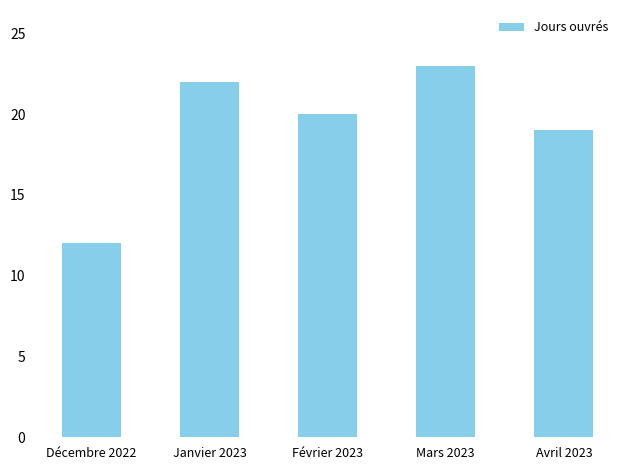

What is the label of the 2nd bar from the left?

Janvier 2023